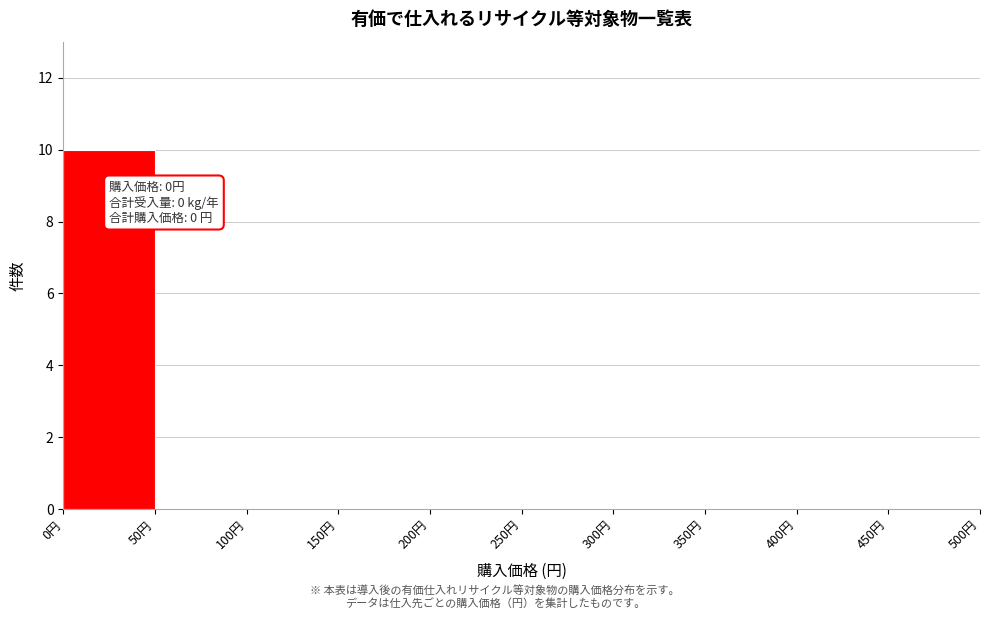

Which range on the x-axis has the tallest bar?

0 to 50